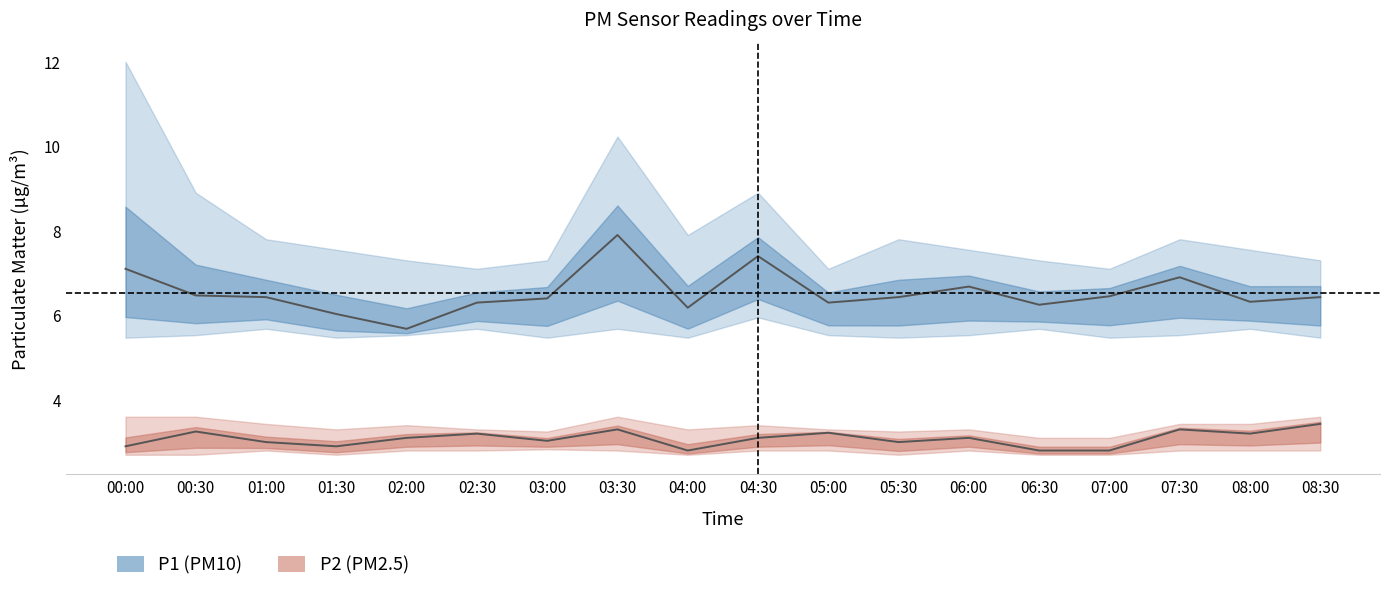

Where is the first local maximum for P2_lower?

01:00